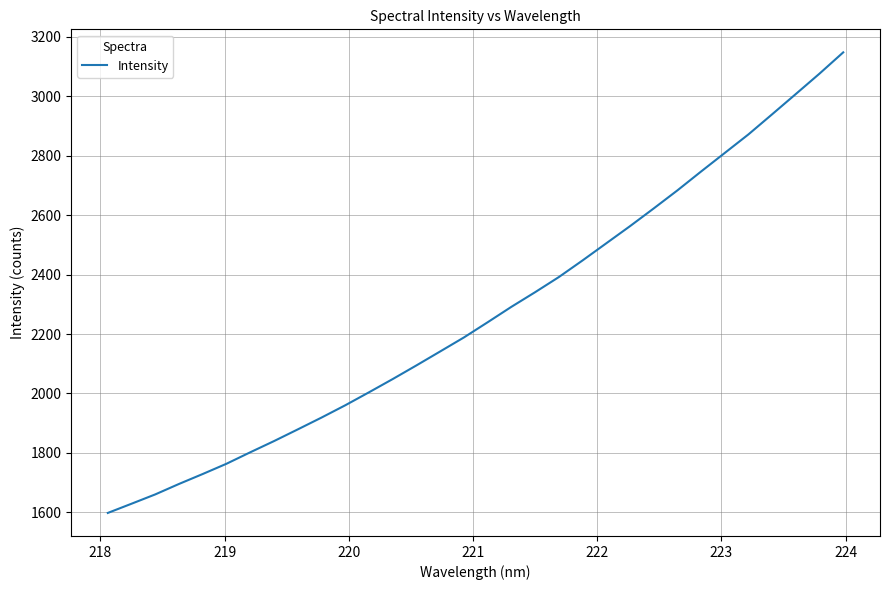

What is the greatest value displayed?

3147.9